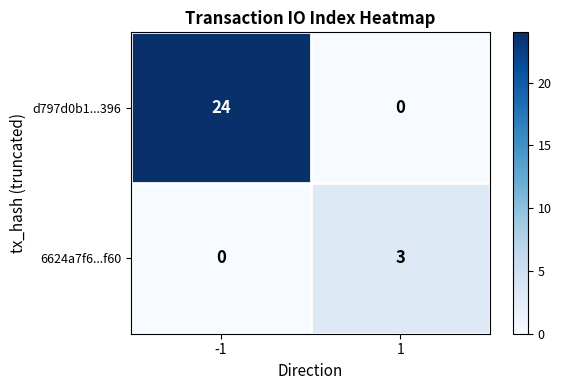

The d797d0b1...396 series shows 24 at -1. True or false?

True